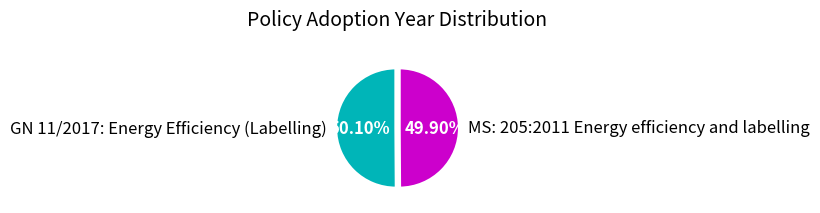

To the nearest percent, what percentage of the pie is GN 11/2017: Energy Efficiency (Labelling)?

50%